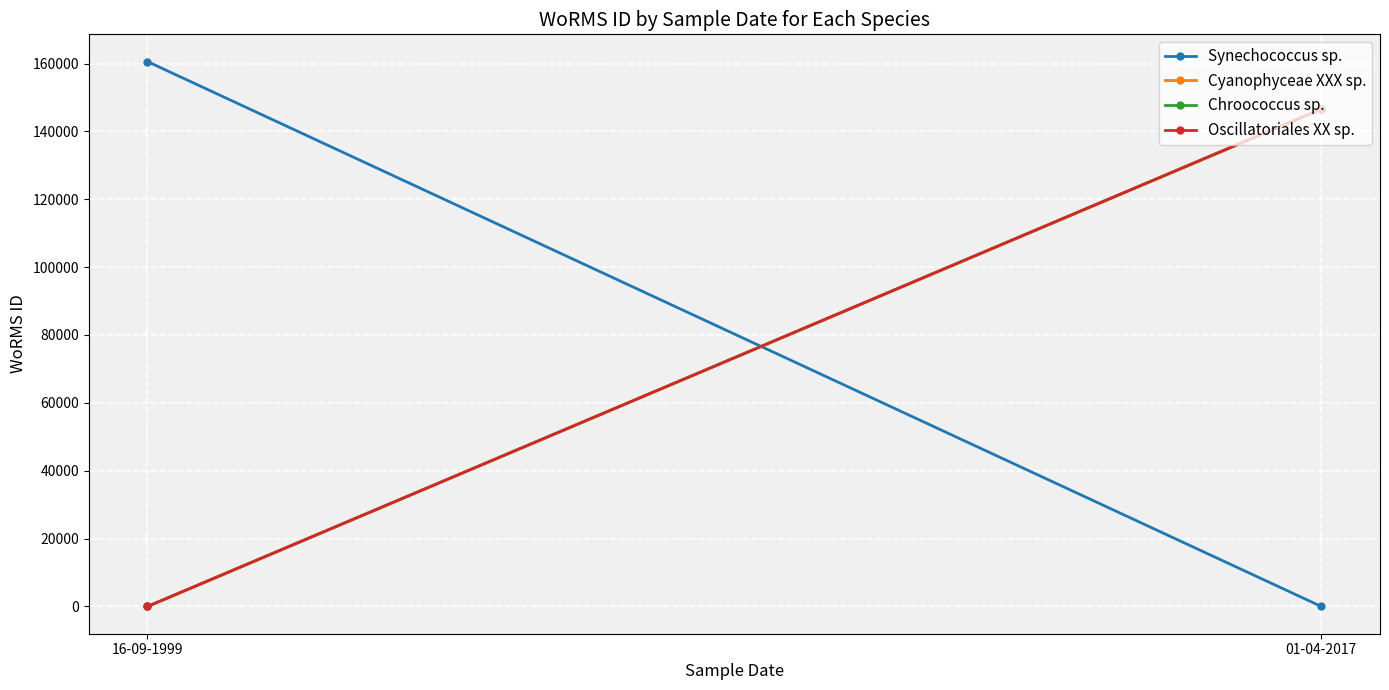

Reading left to right, what are all the values shown in this chart?

Synechococcus sp.: 16-09-1999=160572	01-04-2017=0
Cyanophyceae XXX sp.: 16-09-1999=0	01-04-2017=146542
Chroococcus sp.: 16-09-1999=0	01-04-2017=146565
Oscillatoriales XX sp.: 16-09-1999=0	01-04-2017=146603